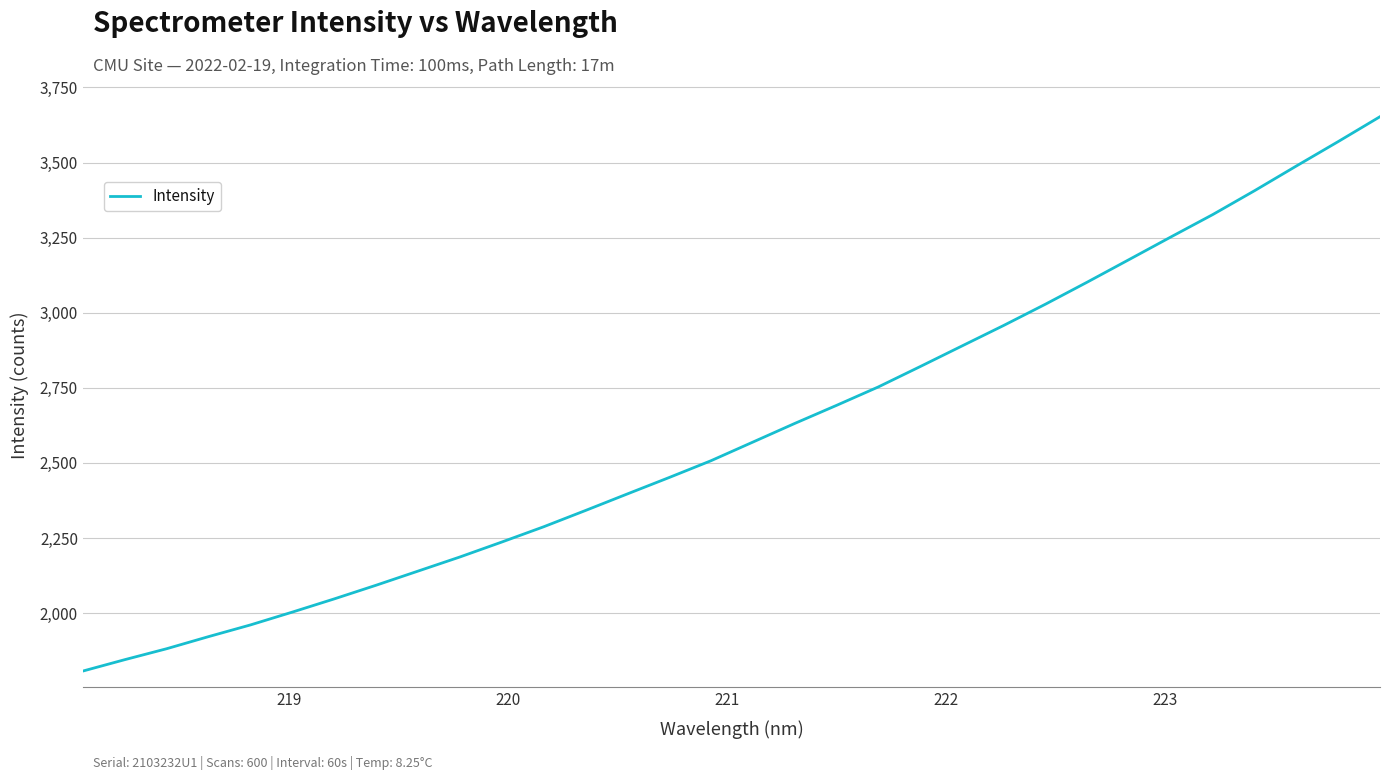

What is the minimum value shown in the chart?

1807.3